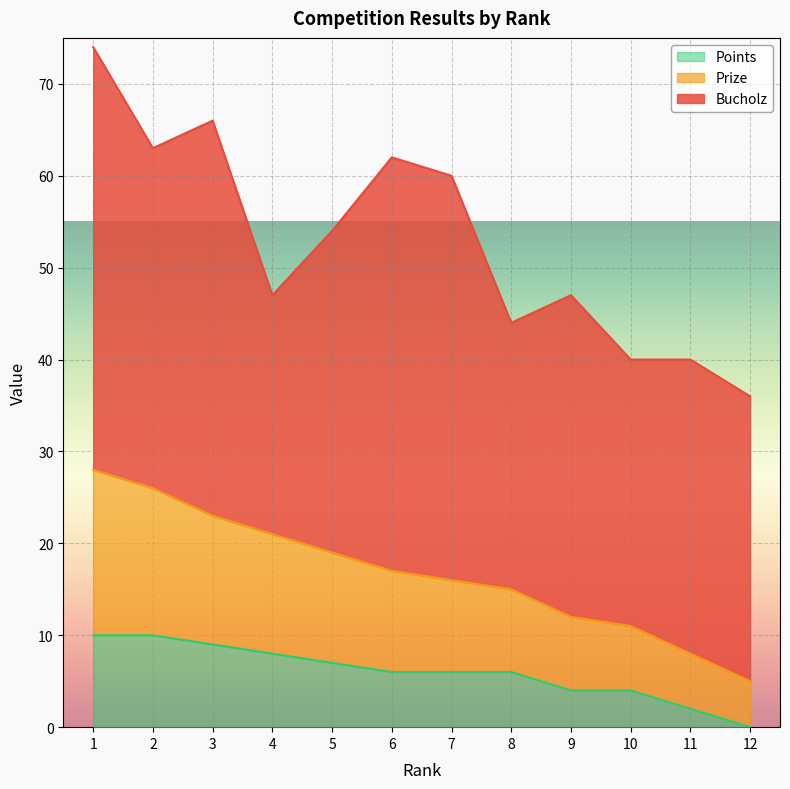

What are all the series names shown in the legend?

Points, Prize, Bucholz